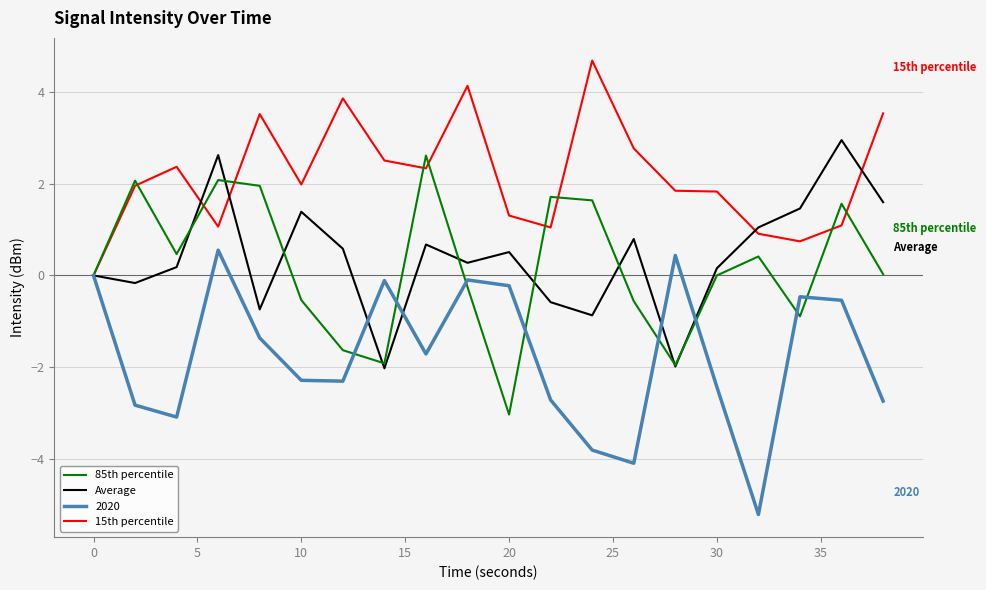

What are all the series names shown in the legend?

85th percentile, Average, 2020, 15th percentile